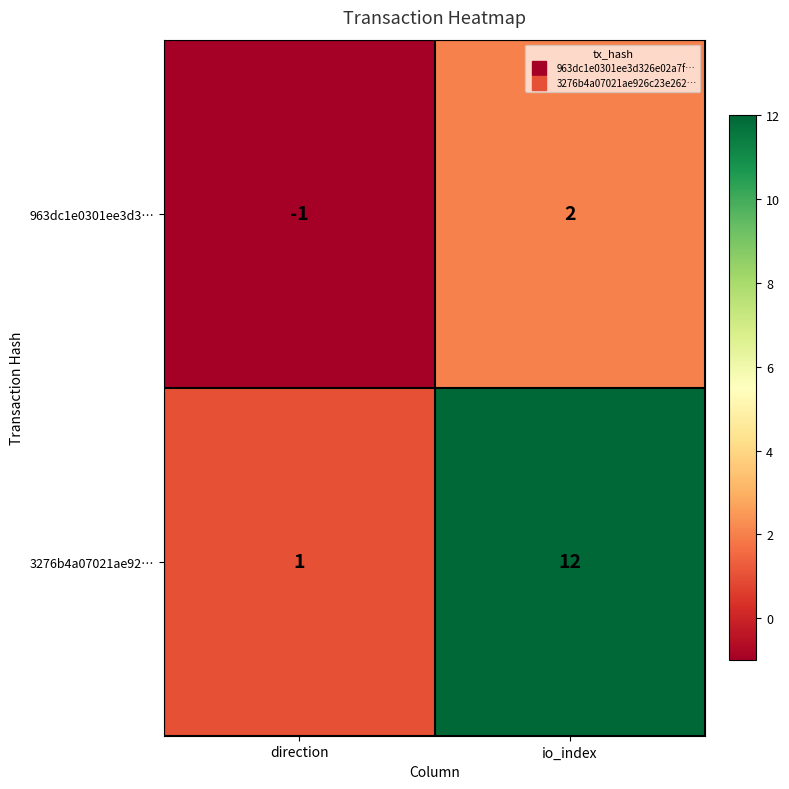

Which series has the largest range (max minus min)?

3276b4a07021ae92…